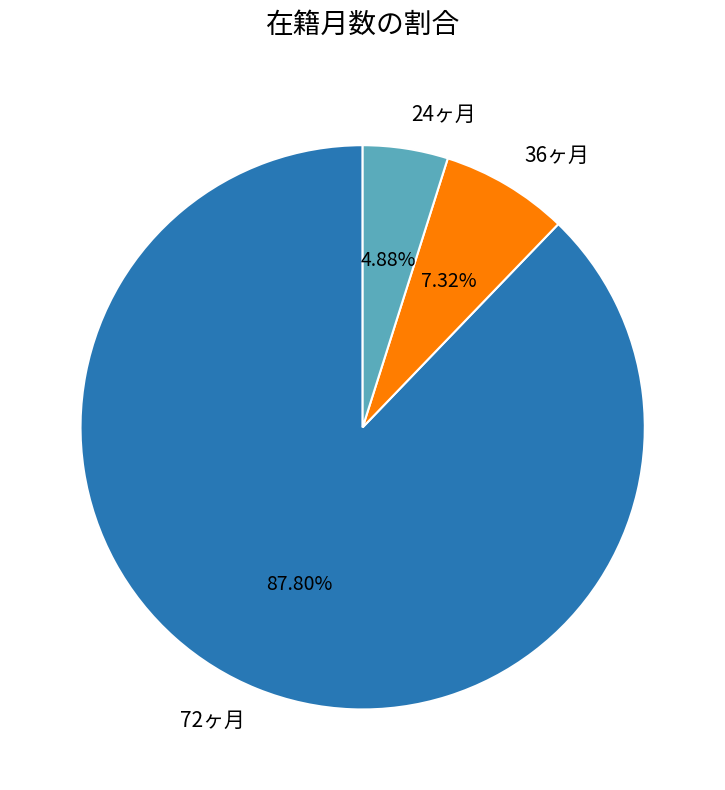

Which category accounts for the majority?

72ヶ月